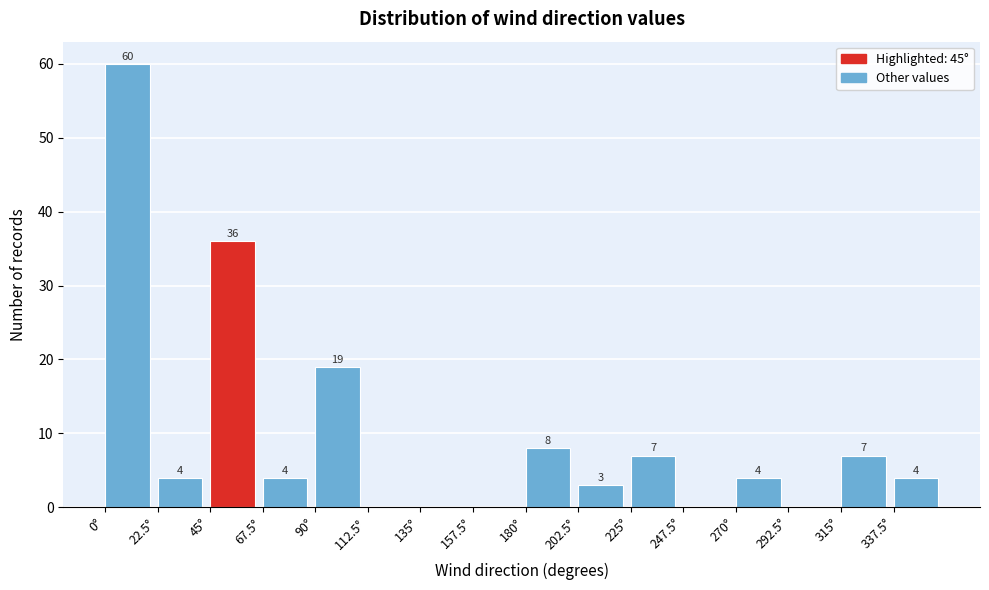

Over which range of the x-axis is the bar tallest?

0.0 to 22.5